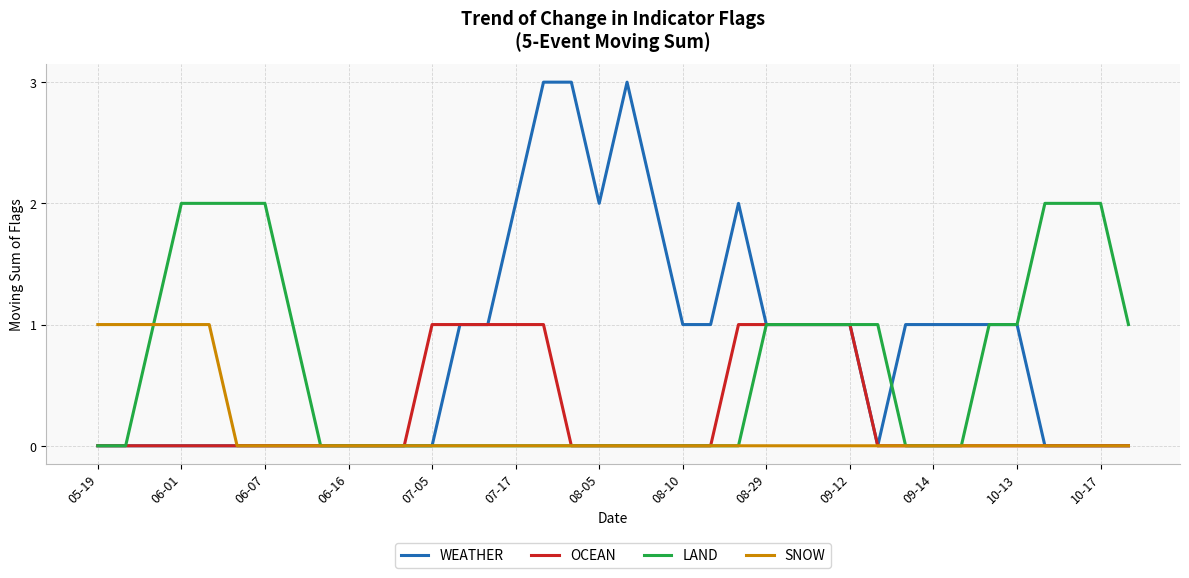

Does the chart have visible grid lines?

Yes